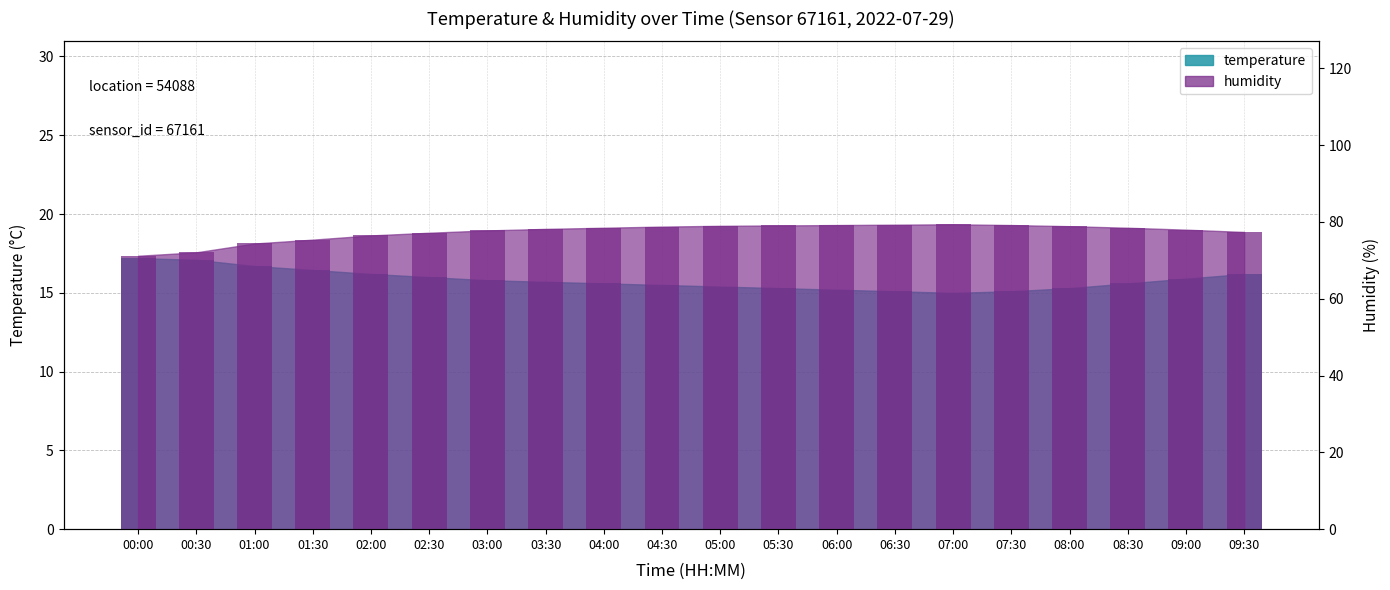

Which series has the largest range (max minus min)?

humidity